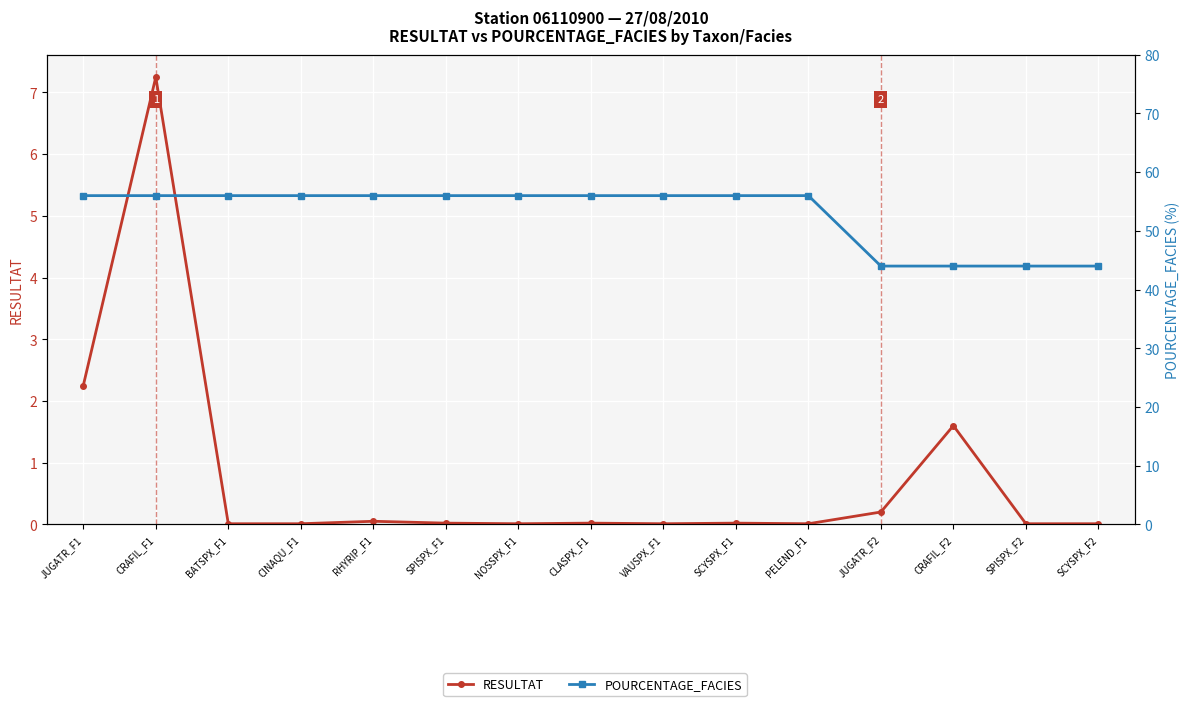

The RESULTAT series shows 3.4 at JUGATR_F1. True or false?

False